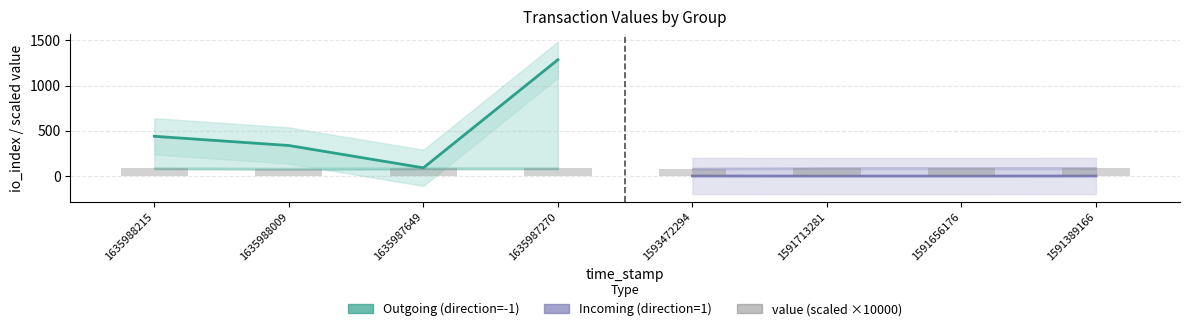

Count the number of categories in the chart.

8